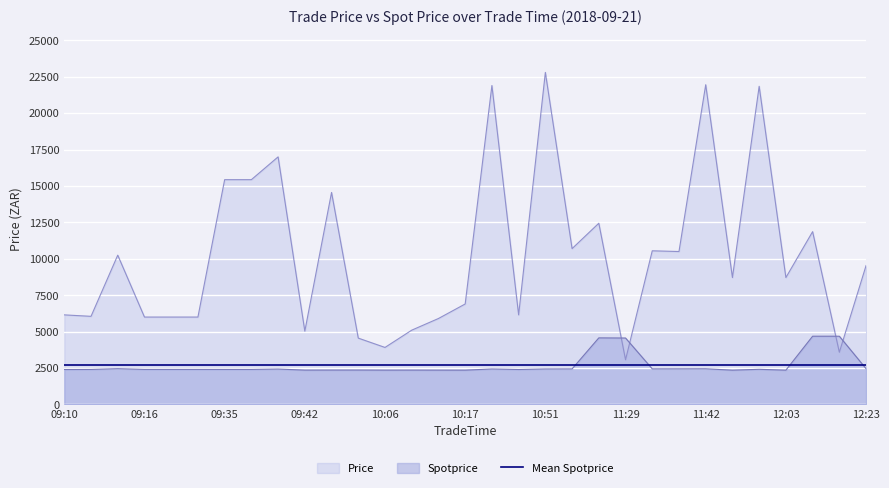

Which has a higher value, 11:08 or 12:01?

11:08